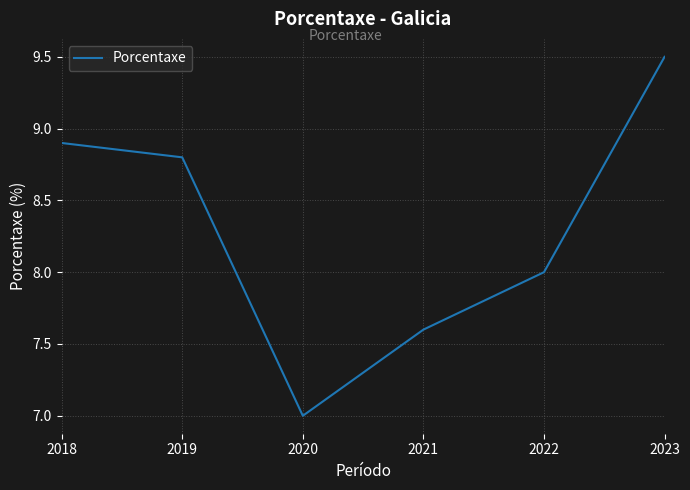

True or false: the data shows 8.9 at 2018.

True